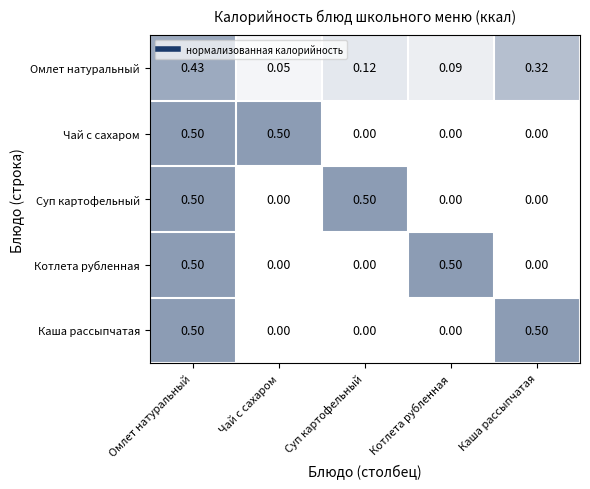

Is the value of Каша рассыпчатая at Суп картофельный greater than the value of Чай с сахаром at Омлет натуральный?

No